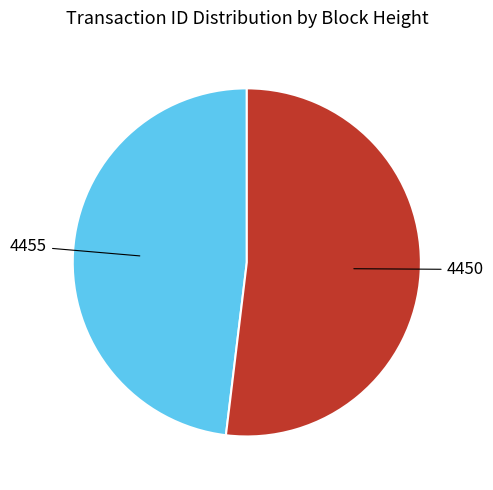

Is there any slice that represents more than half of the pie?

Yes